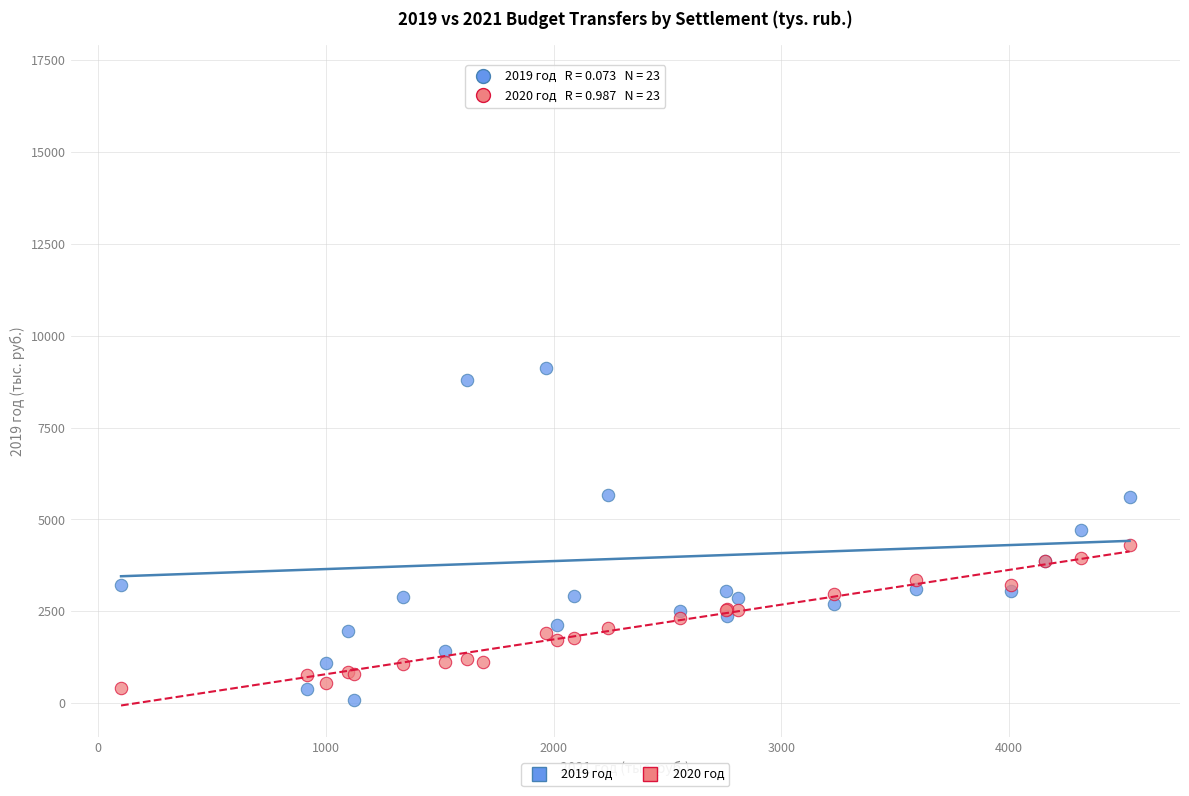

What is the X range (max minus min) for the scatter plot?

4430.0